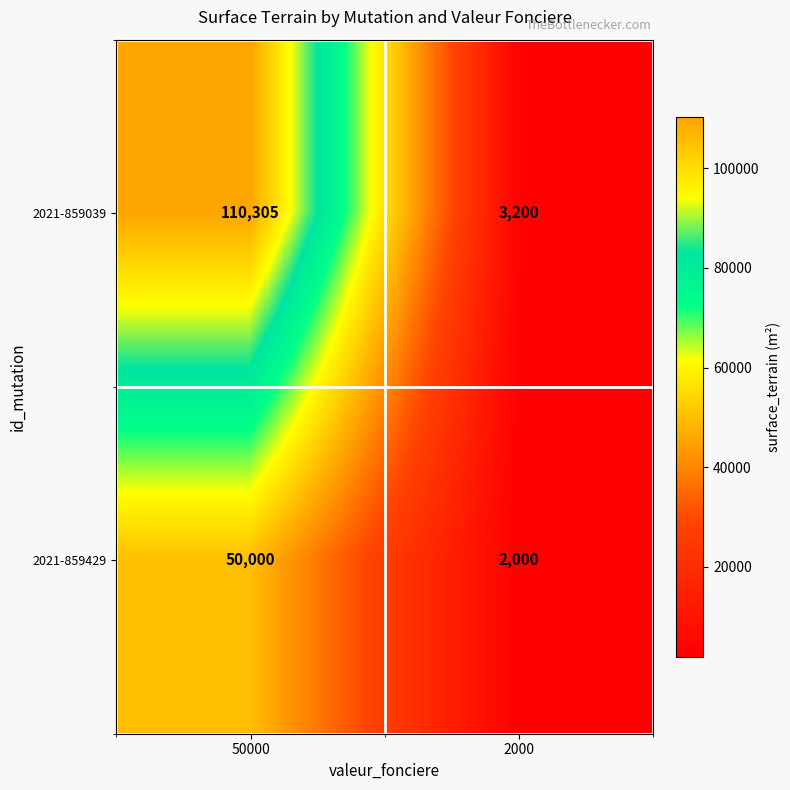

At which label does 2021-859429 reach its minimum?

2000